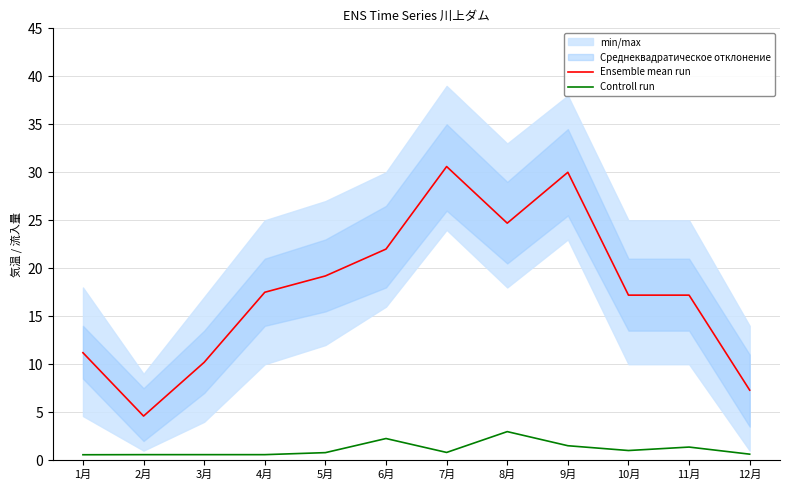

The Ensemble mean run series shows 11.2 at 1月. True or false?

True